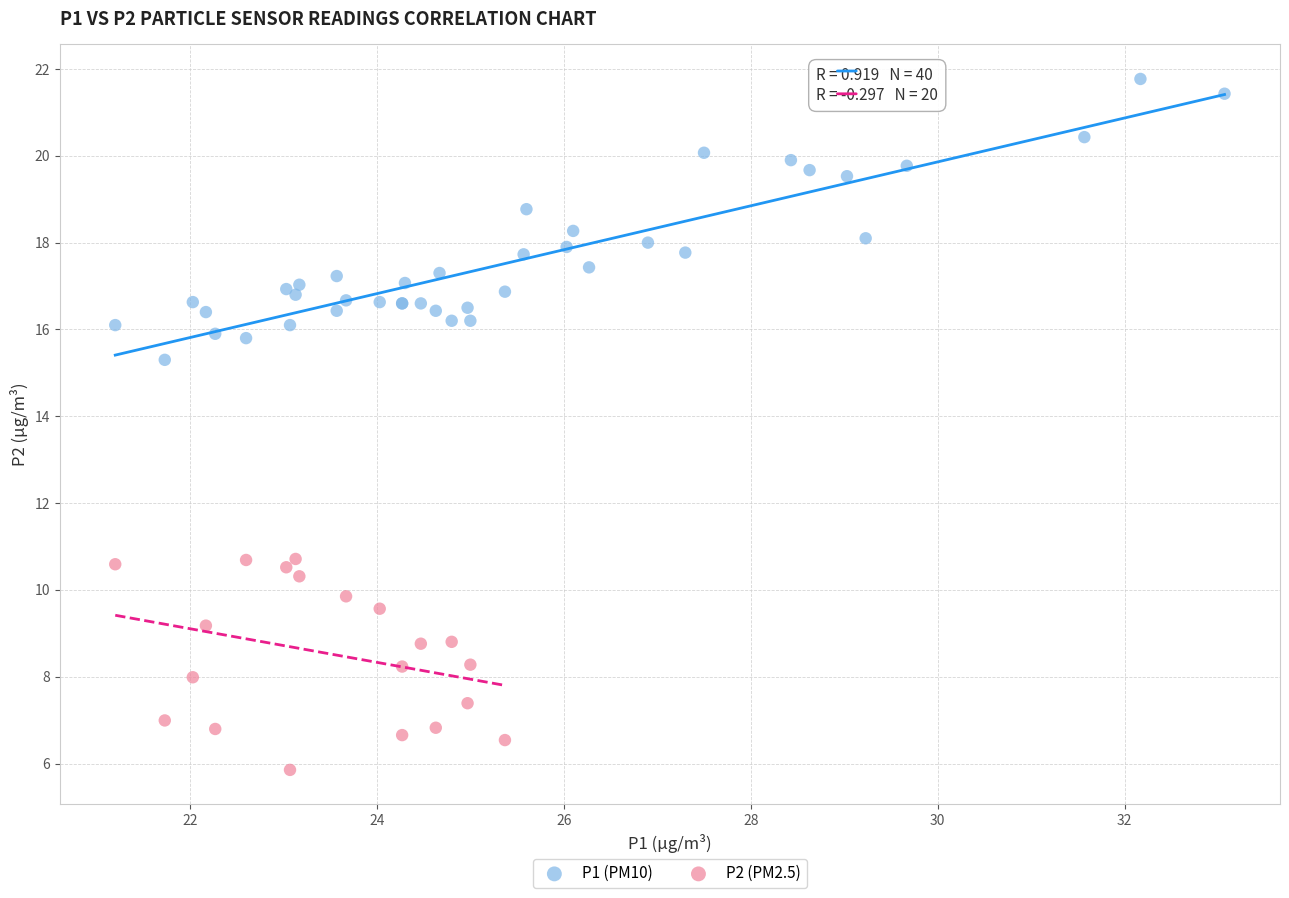

Which series reaches the maximum Y coordinate?

P1 (PM10)